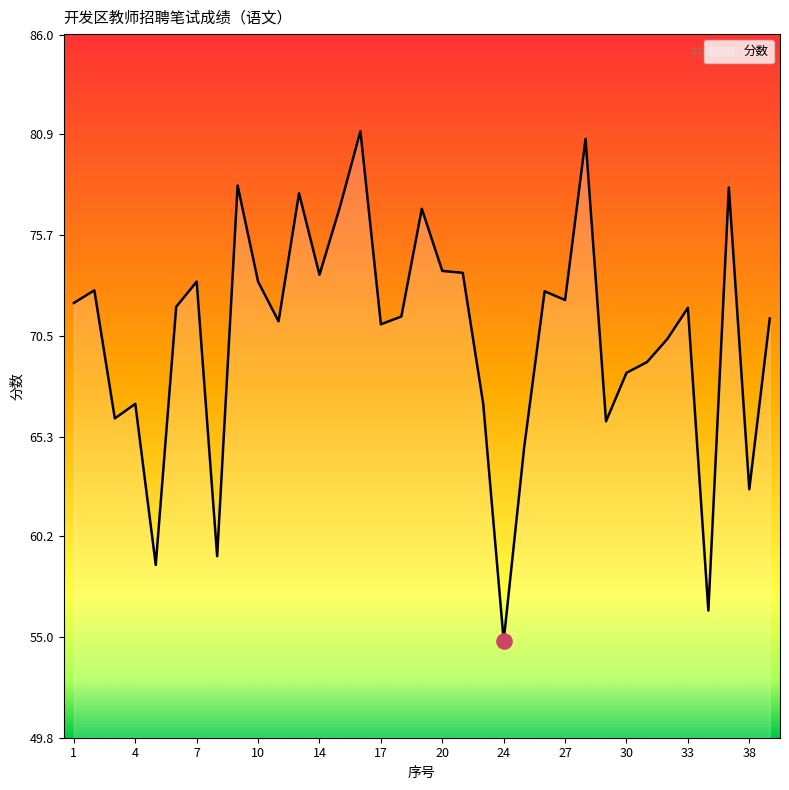

Does the chart have visible grid lines?

No